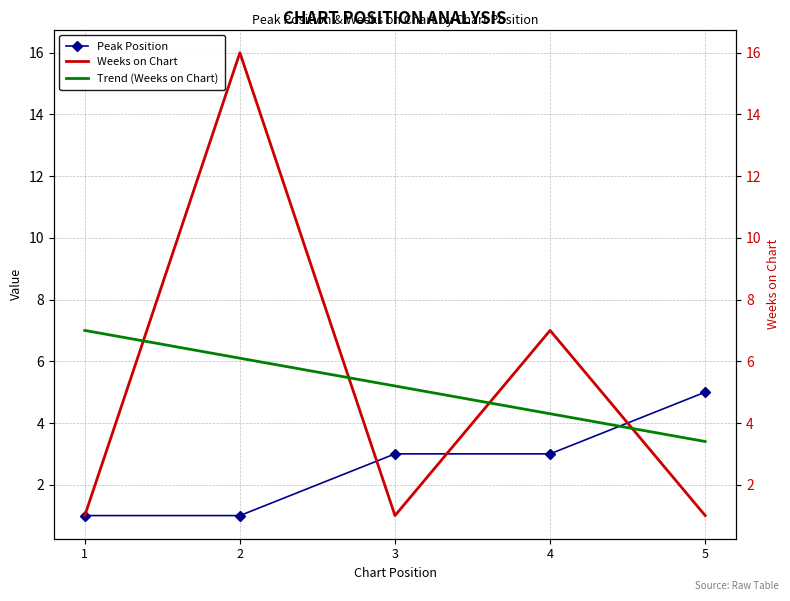

Is the value of Peak Position at 3 greater than the value of Weeks on Chart at 3?

Yes